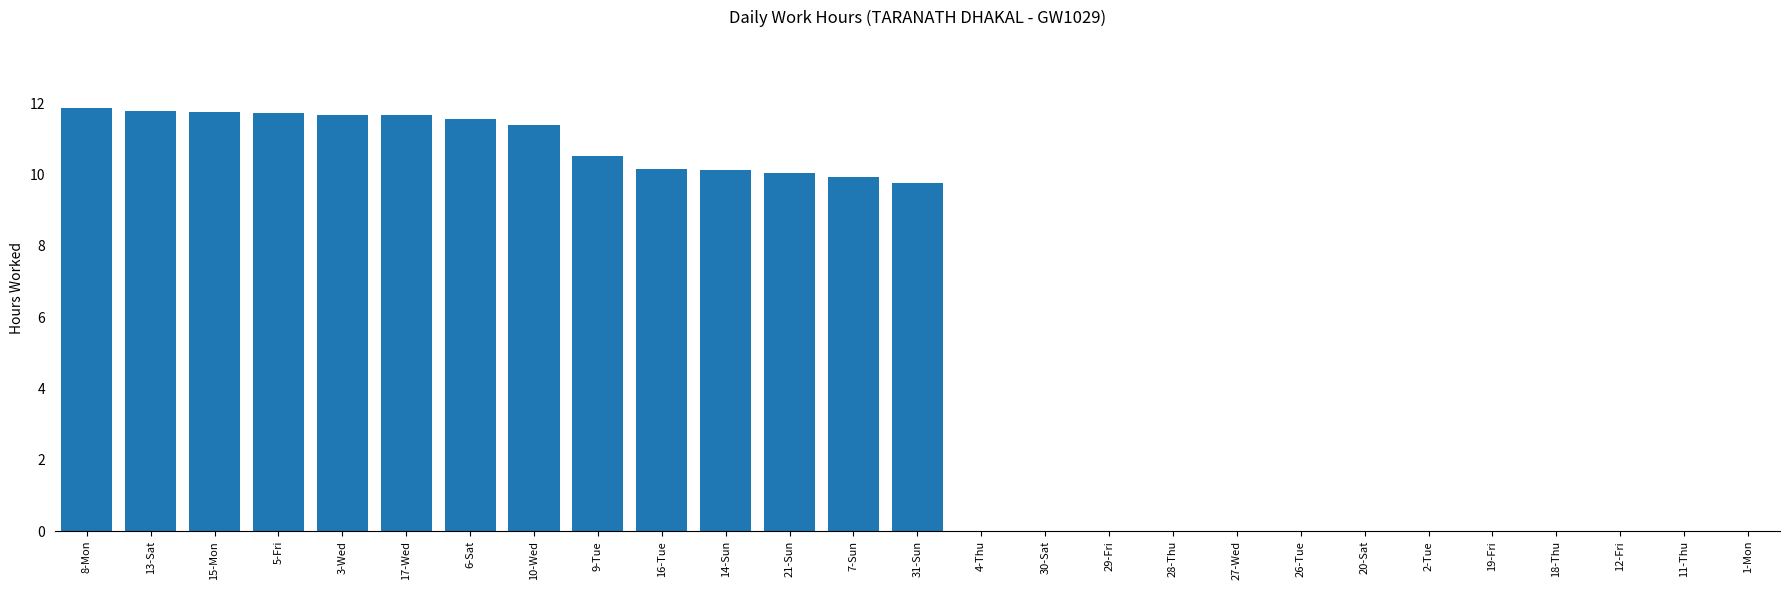

How many distinct data groups are displayed?

1